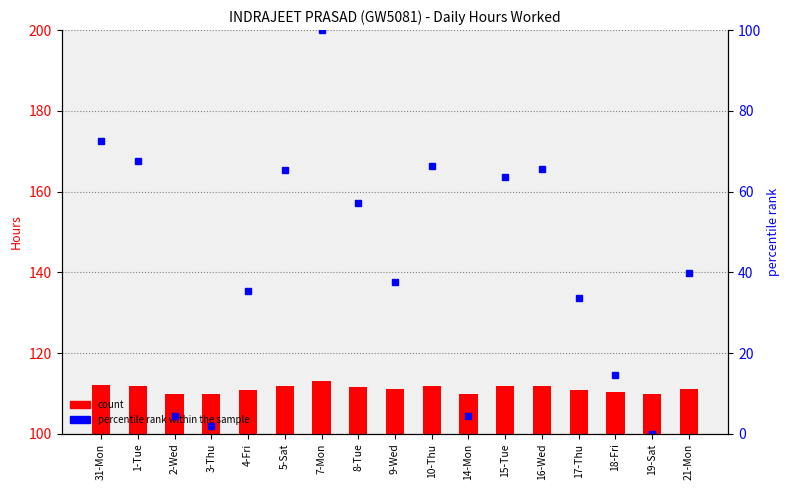

What is the average value of the count series?

111.2